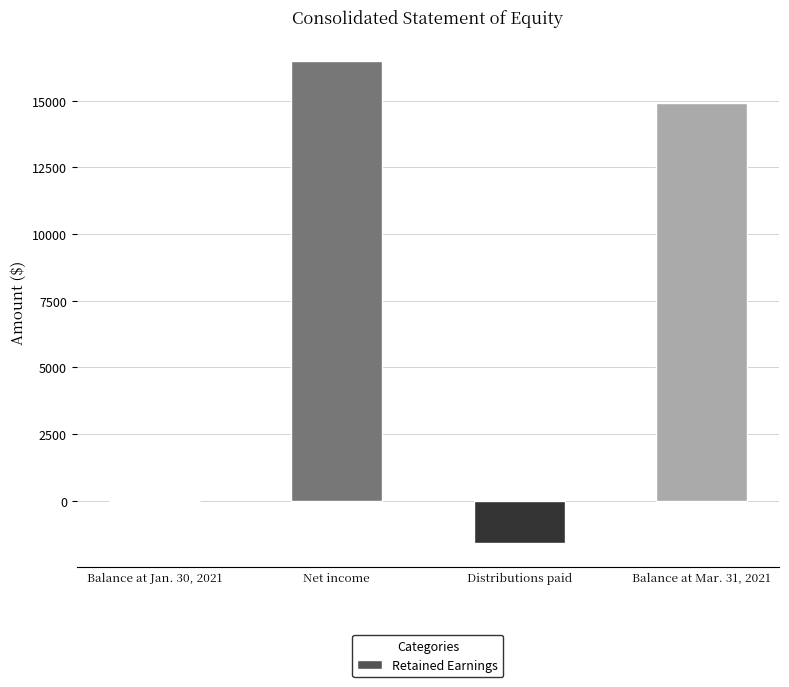

What is the greatest value displayed?

16482